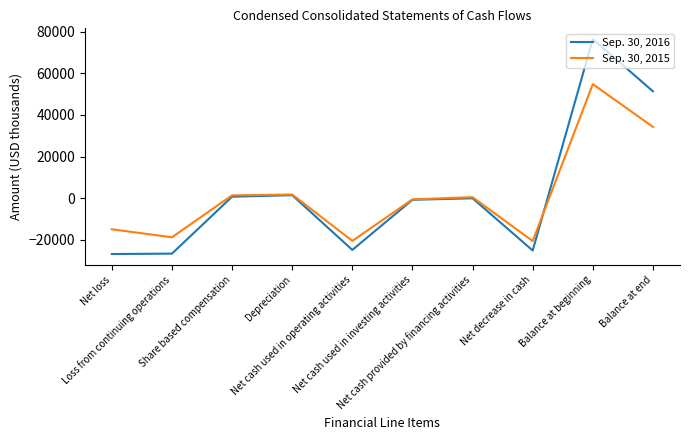

Which series ends up on top after the final intersection of Sep. 30, 2016 and Sep. 30, 2015?

Sep. 30, 2016